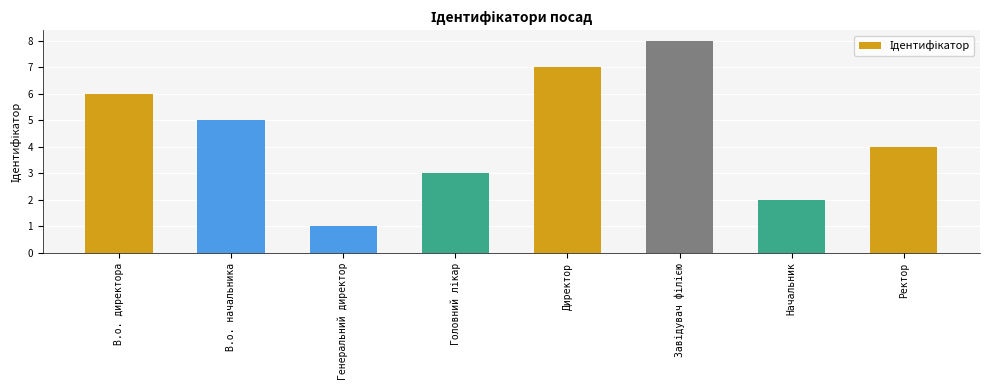

What is the greatest value displayed?

8